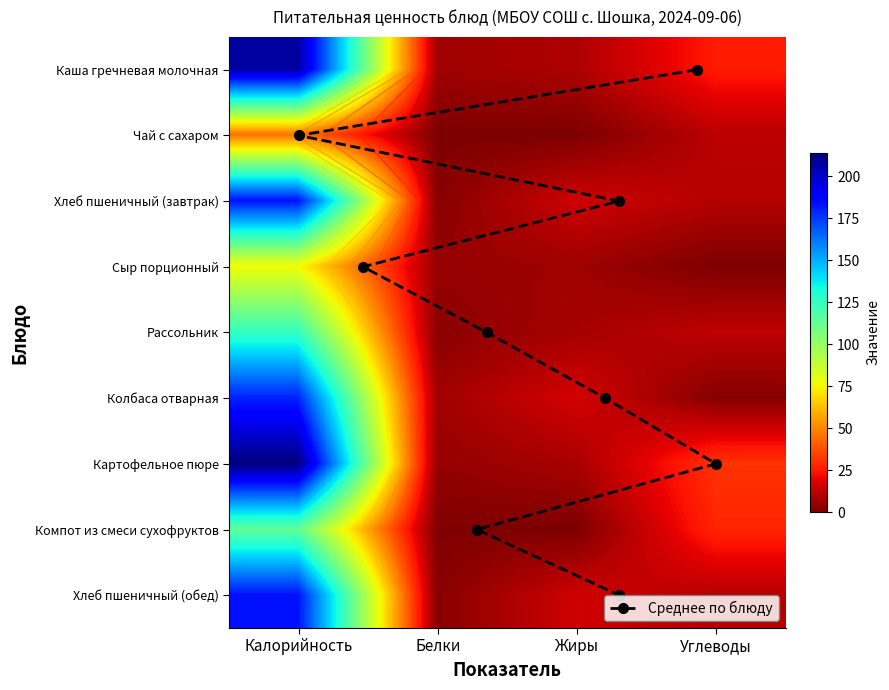

What is the sum of all Хлеб пшеничный (завтрак) values?

210.7